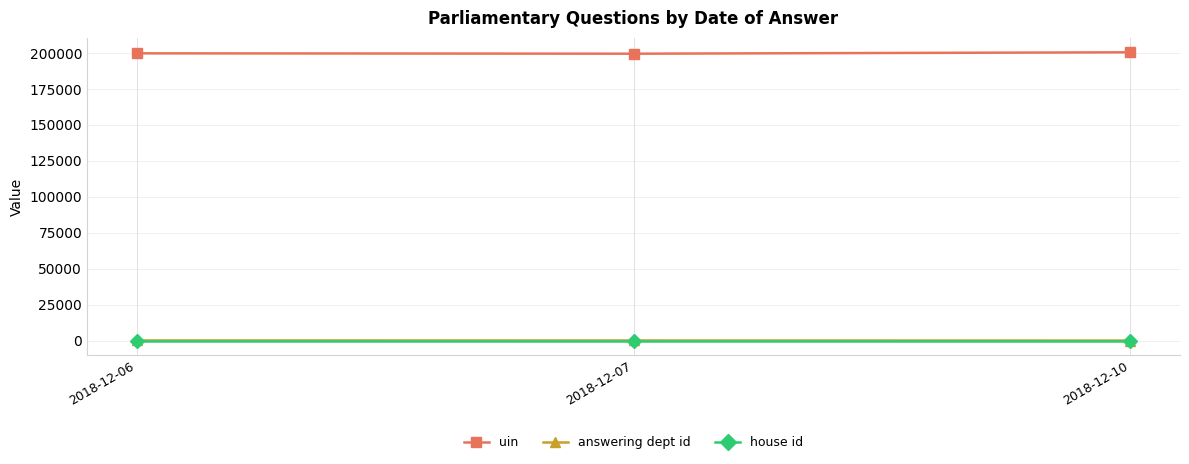

What is the greatest value displayed?

200571.0